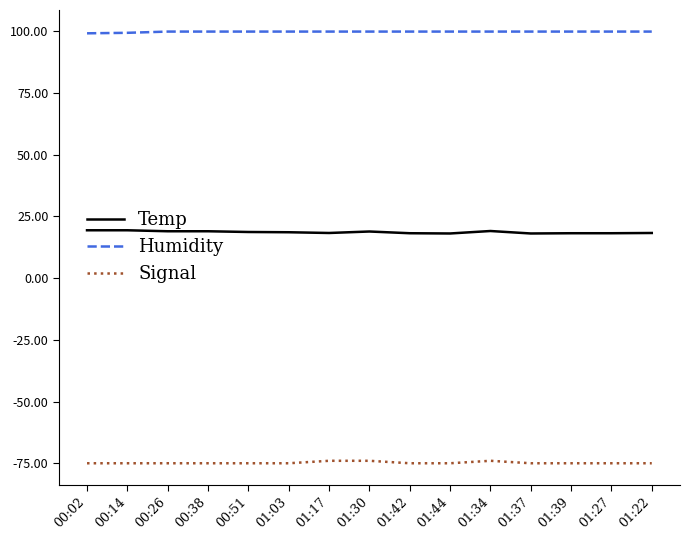

What is the sum of the Humidity values at 01:34 and 01:27?

199.8